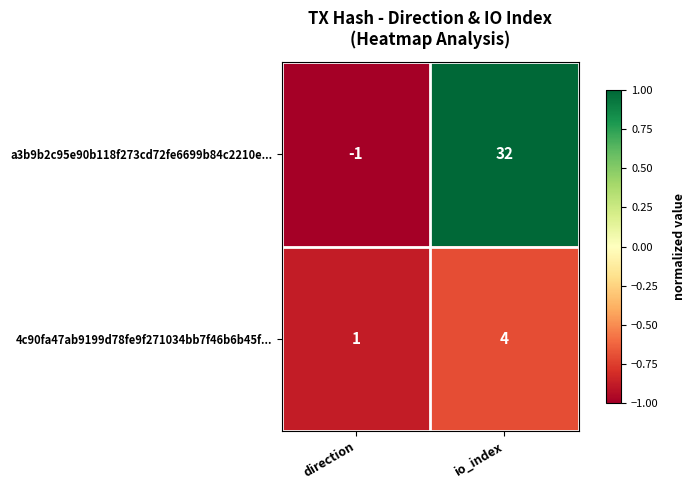

Which series has the largest total across all categories?

a3b9b2c95e90b118f273cd72fe6699b84c2210e...